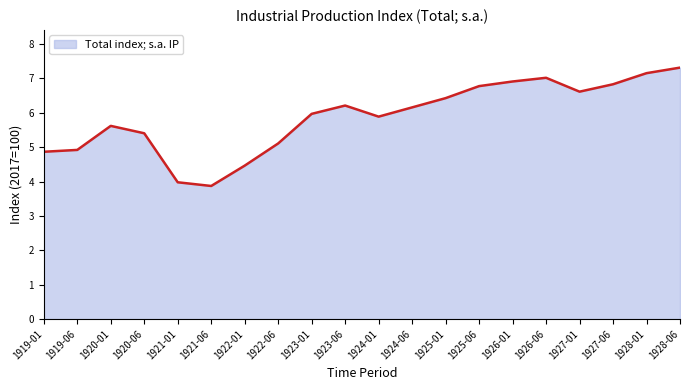

What is the change in value from 1922-06 to 1923-01?

+0.9